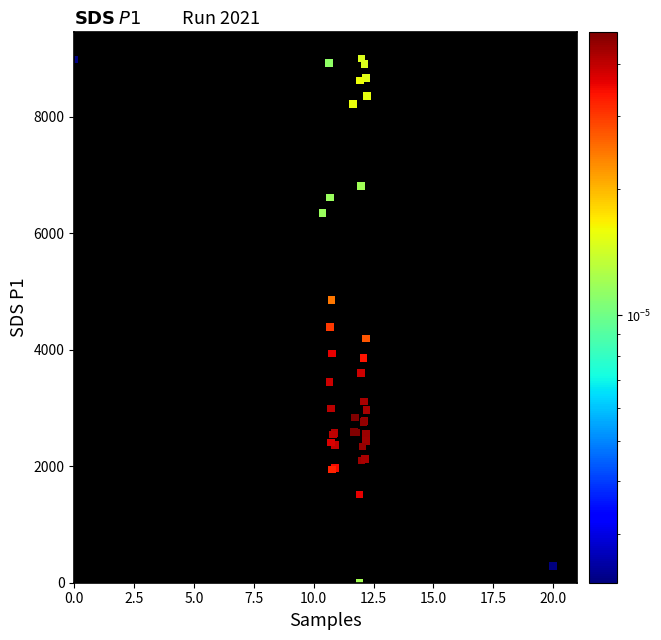

What Y value in the scatter plot is closest to 4500?

4387.6